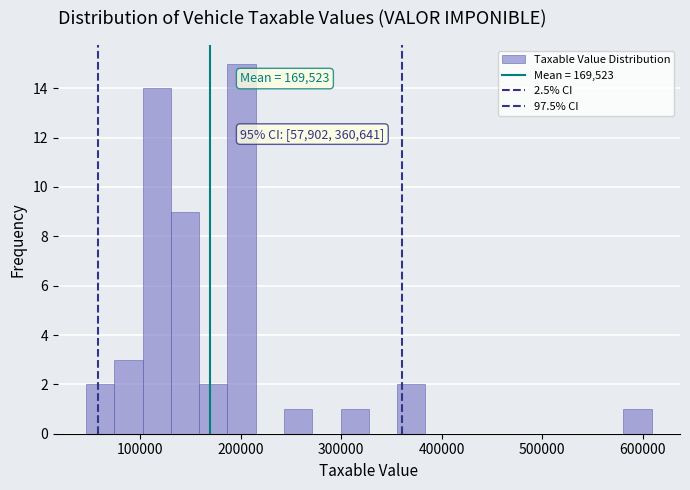

Read against the x-axis, roughly where is the centre of the tallest bar?

200000